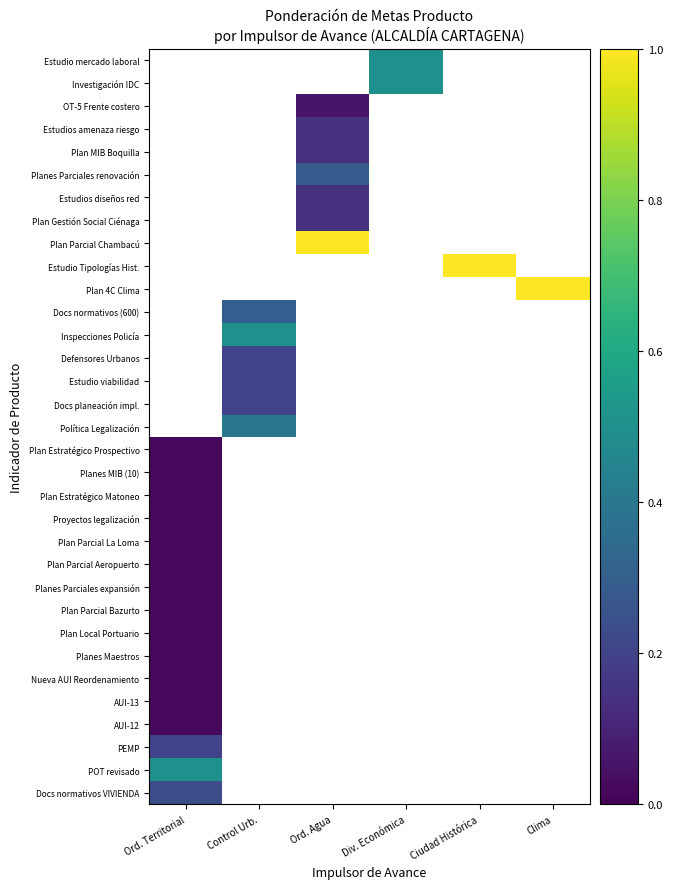

How many positive values does the Plan MIB Boquilla series have?

1